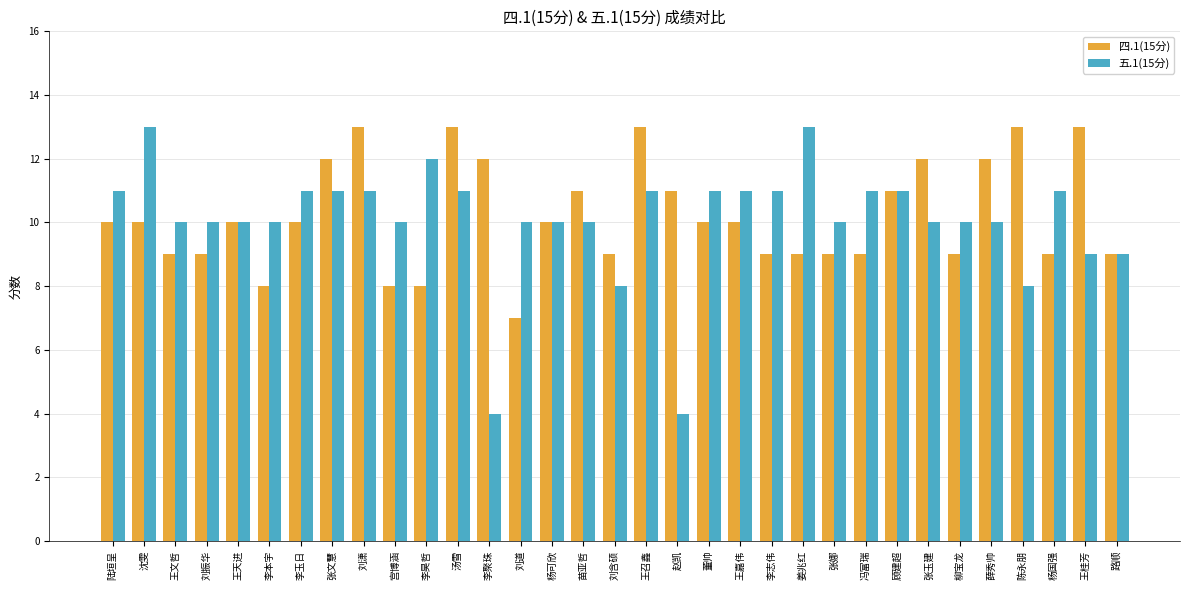

Which series has the widest spread of values?

五.1(15分)